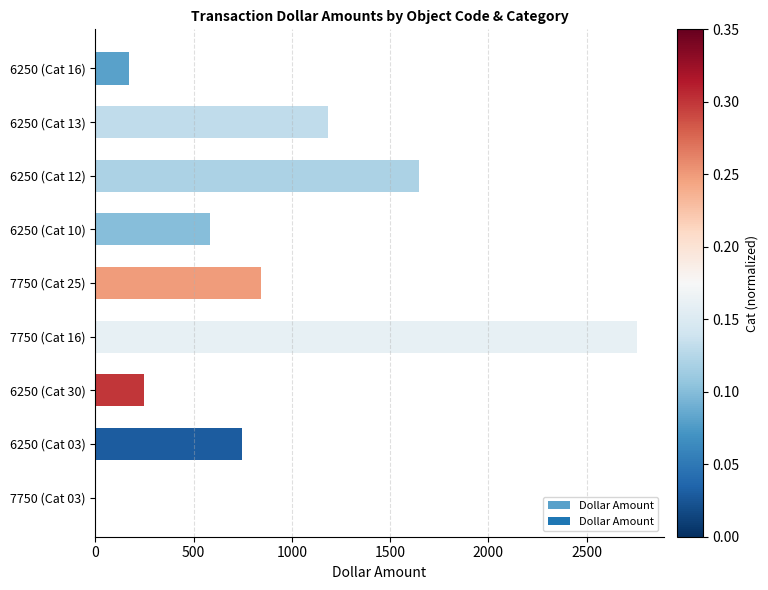

What is the maximum value shown in the chart?

2754.6